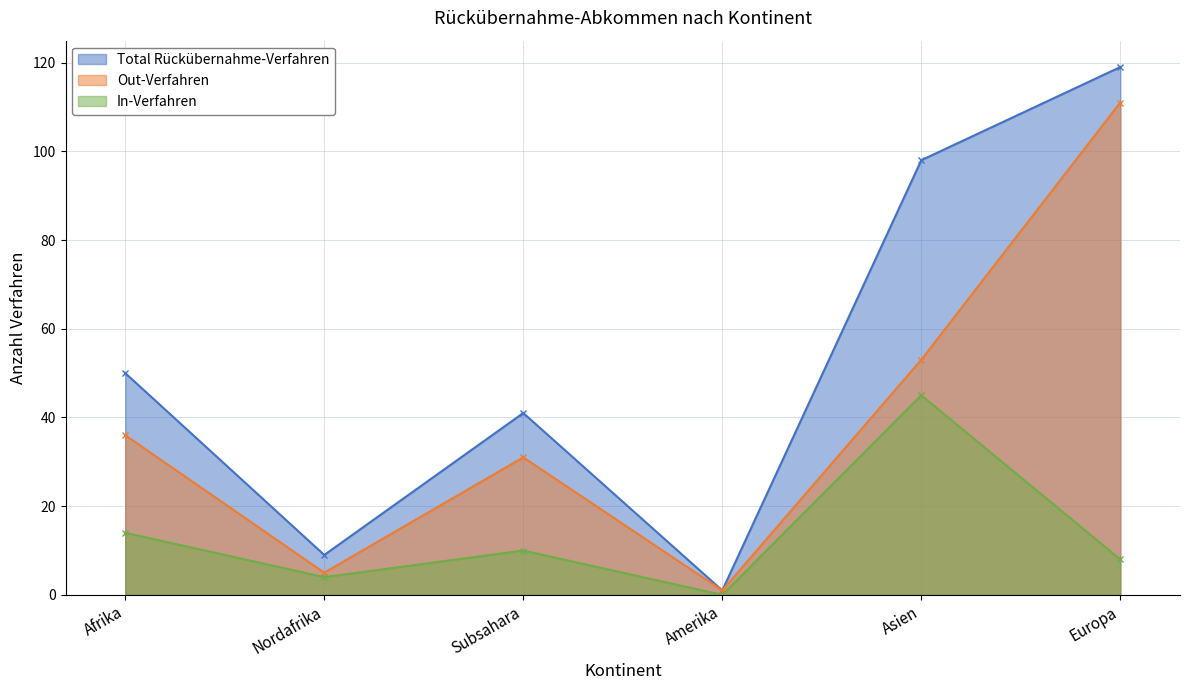

Where is the first local minimum for Total Rückübernahme-Verfahren?

Nordafrika